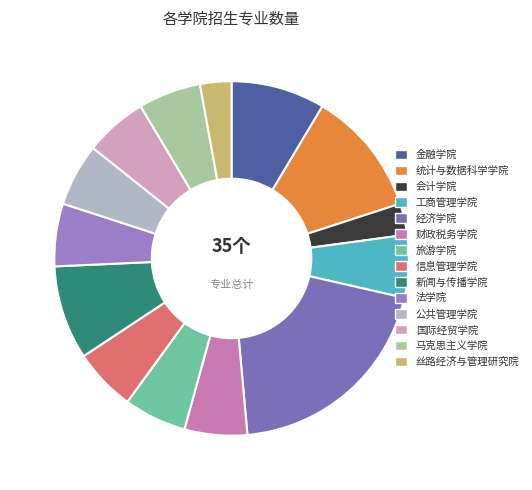

The 财政税务学院 slice represents 1% of the pie. True or false?

False